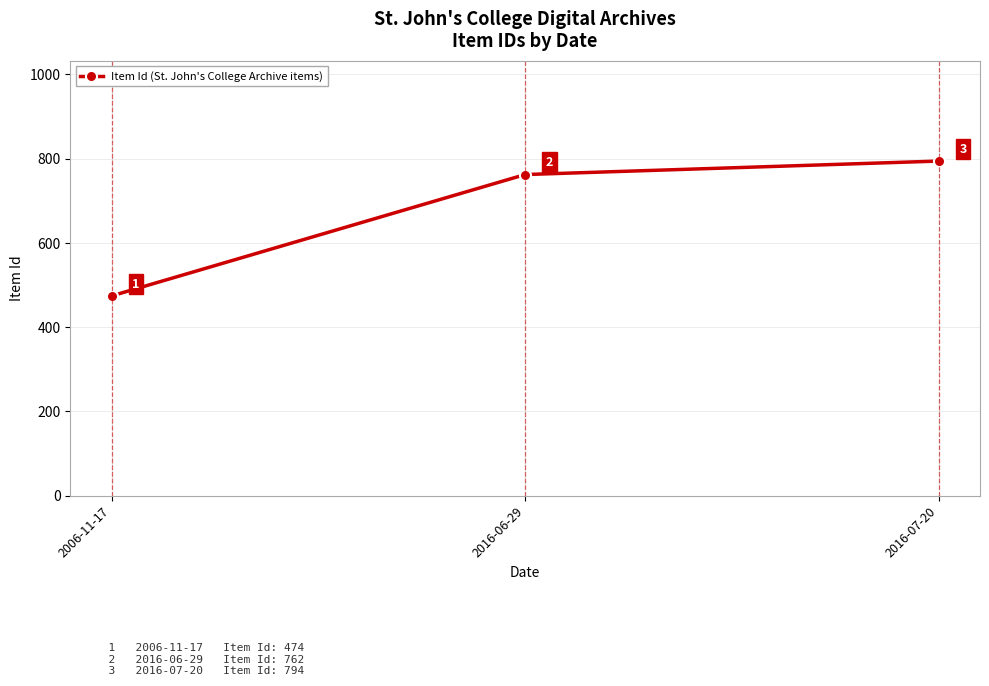

Does the chart display data point markers on the line(s)?

Yes